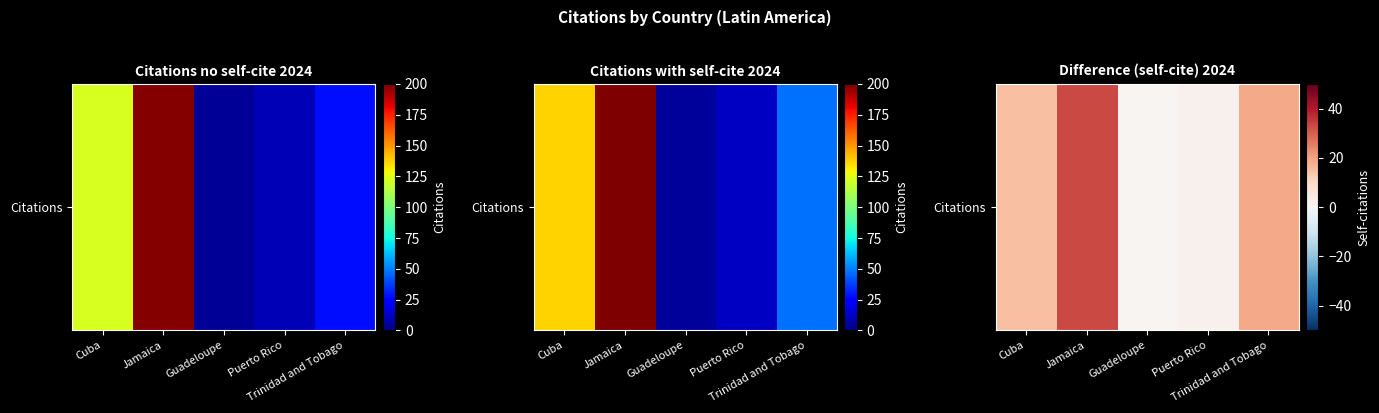

What is the change in value from Cuba to Puerto Rico?

-13